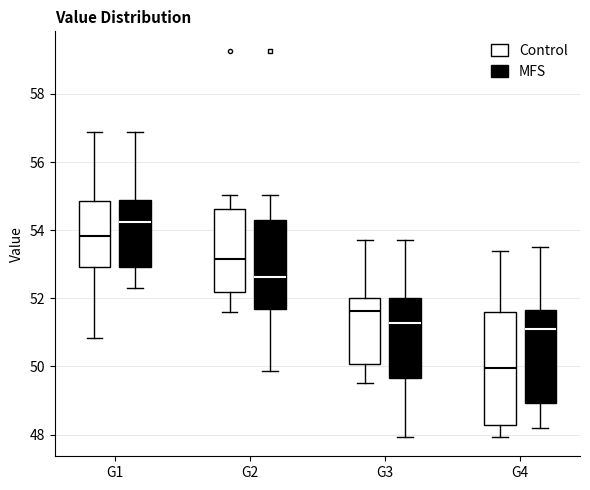

Which box has the highest median line?

G1 (MFS)